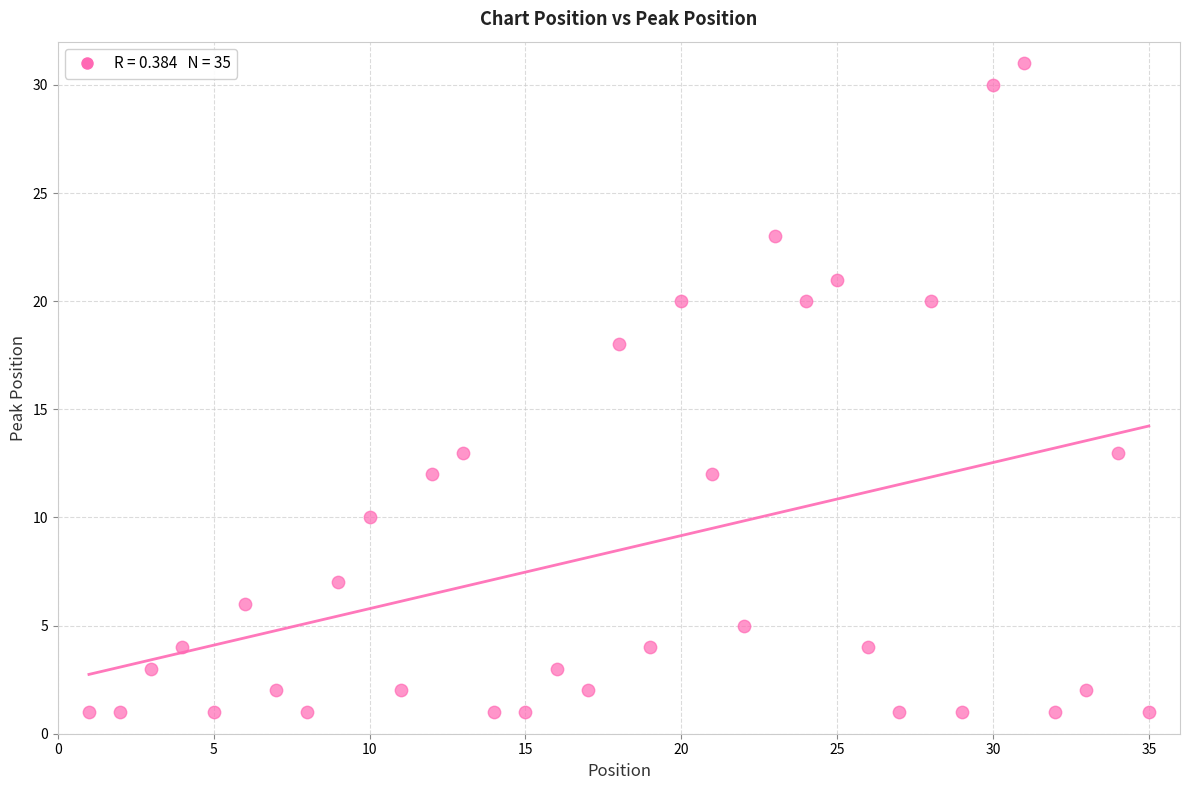

What Y value in the scatter plot is closest to 16?

18